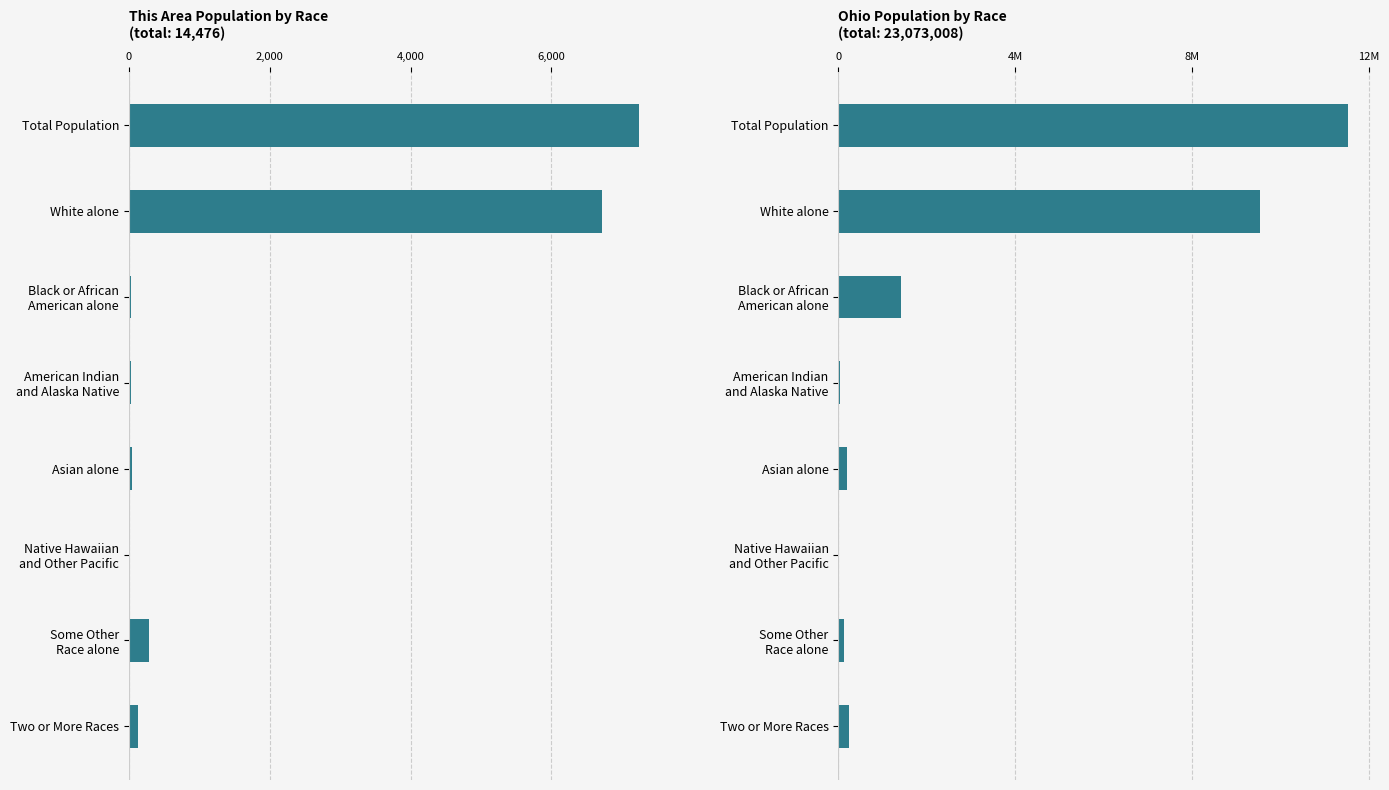

What is the difference between the maximum and minimum values in the Ohio series?

11532438